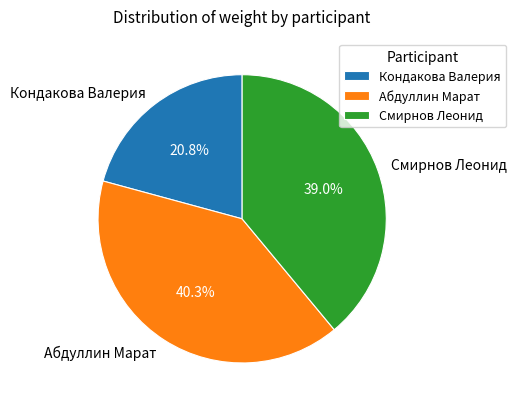

Is Смирнов Леонид the majority of the pie?

No